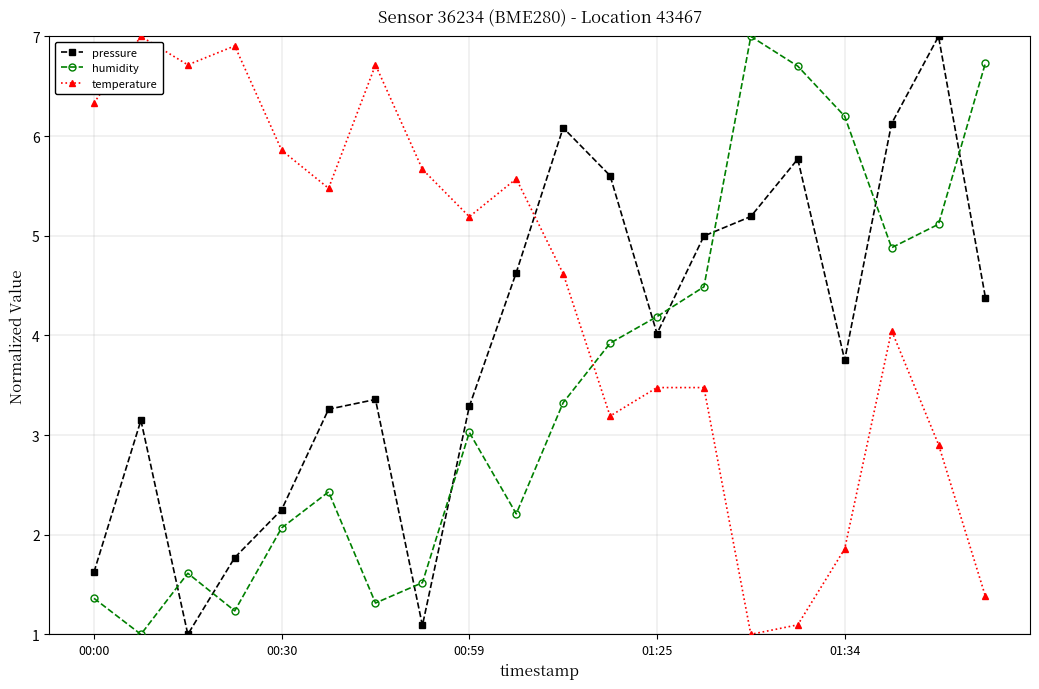

Rank the series by their average value, from highest to lowest.

temperature, pressure, humidity